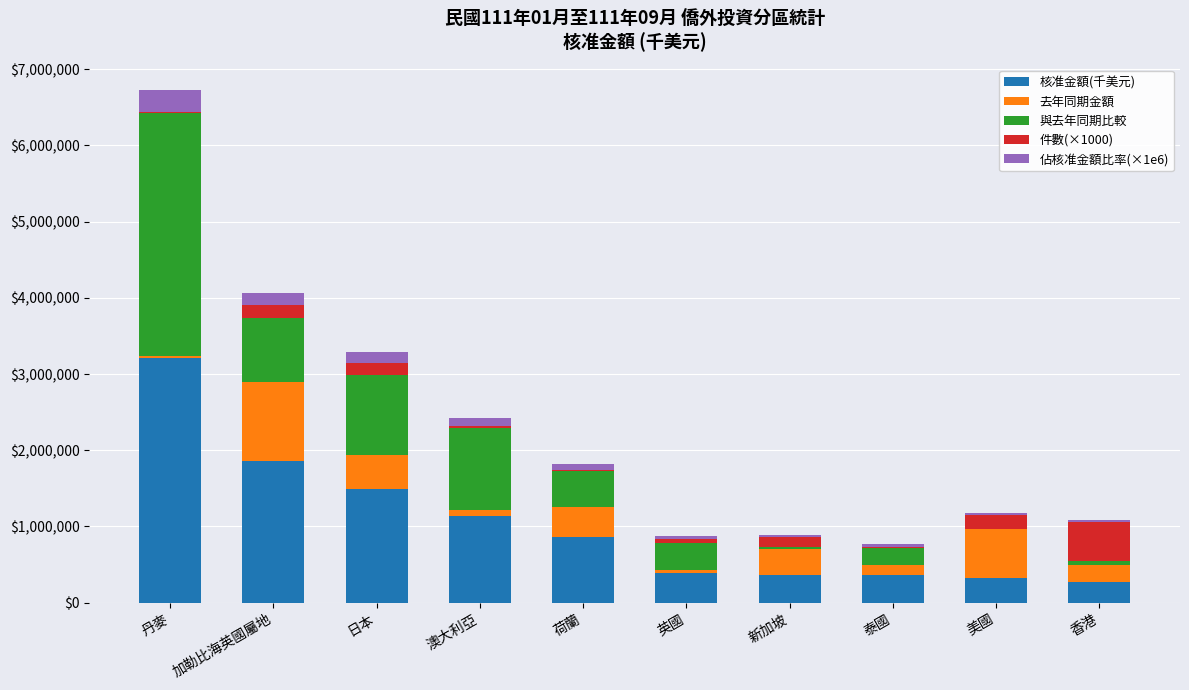

What is the total value across all series at 加勒比海英國屬地?

4068243.2